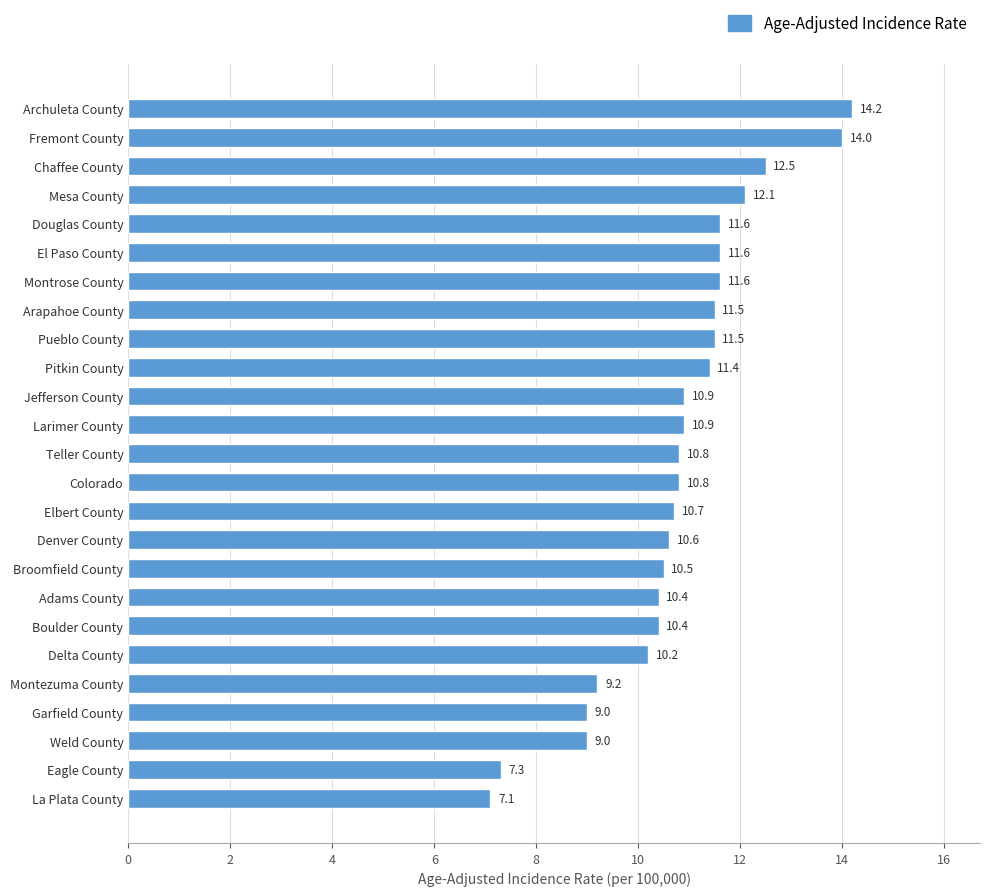

What is the minimum value shown in the chart?

7.1